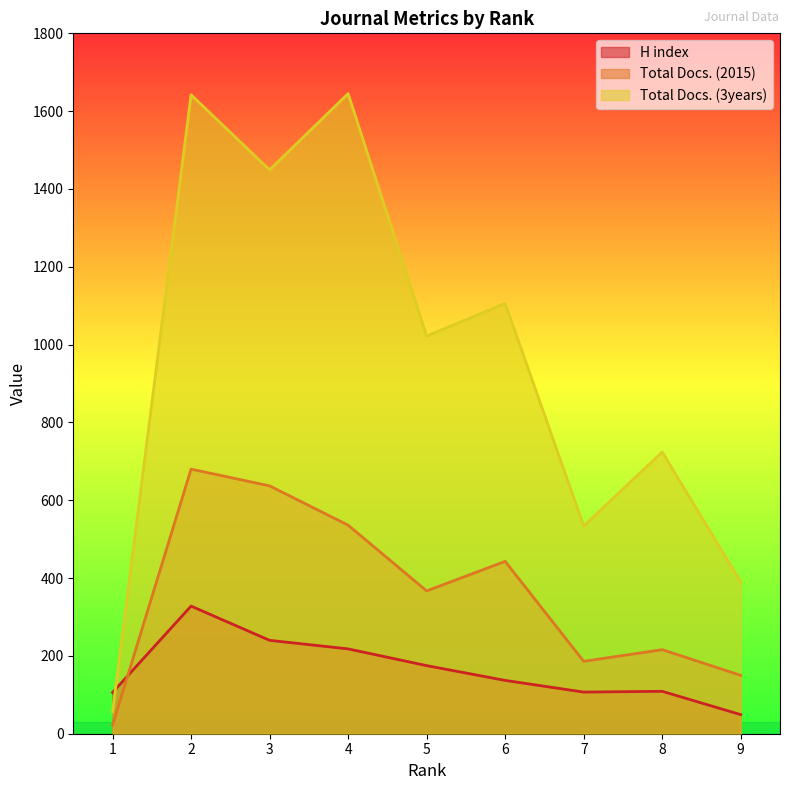

True or false: H index has more than 1 points higher than both neighbors.

True